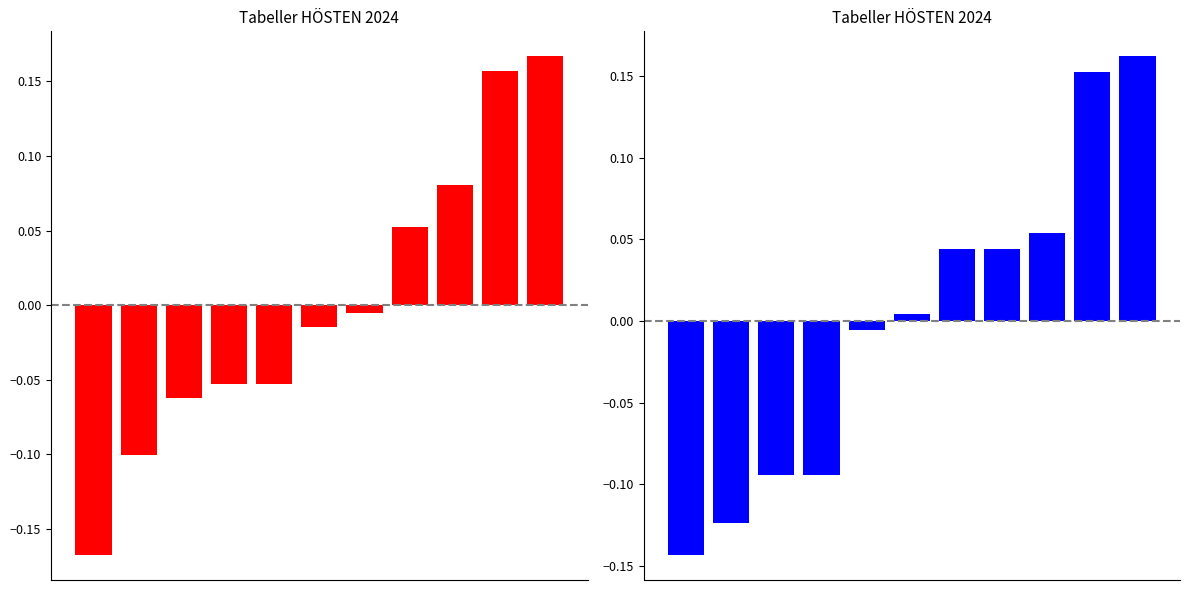

Does the chart contain any negative values?

Yes